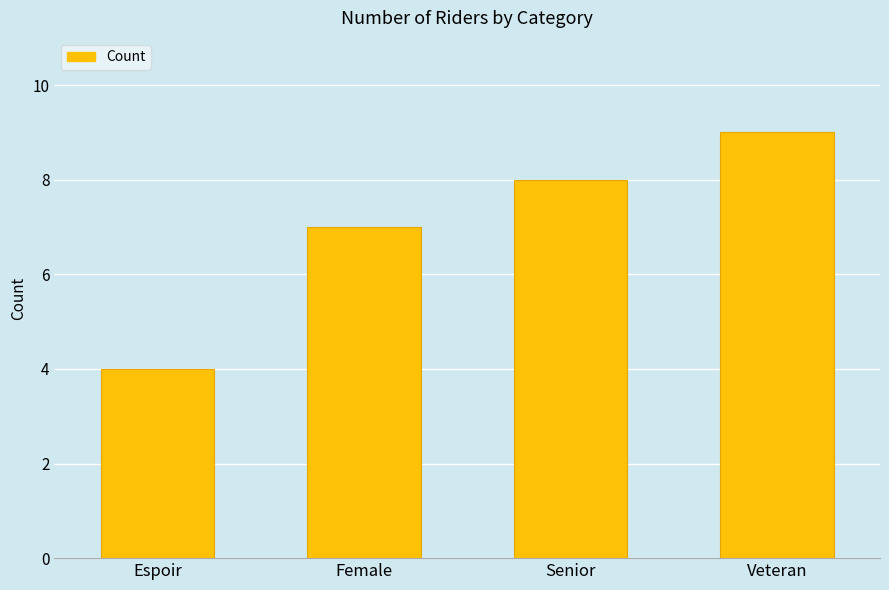

What is the label of the 4th bar from the right?

Espoir